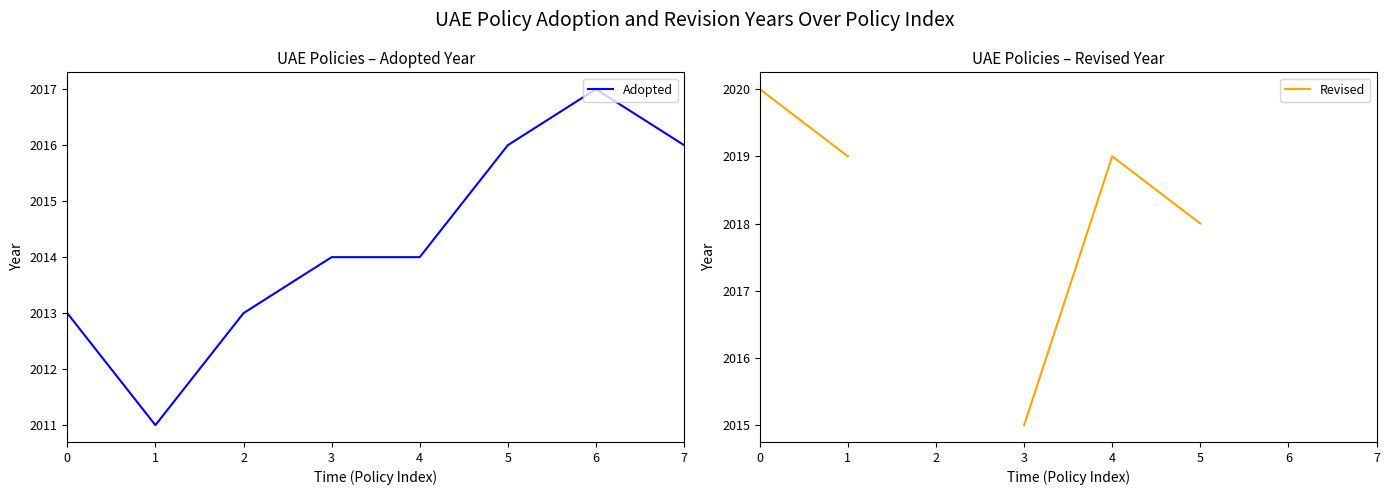

Is the value of Revised at 4 greater than the value of Adopted at 4?

Yes